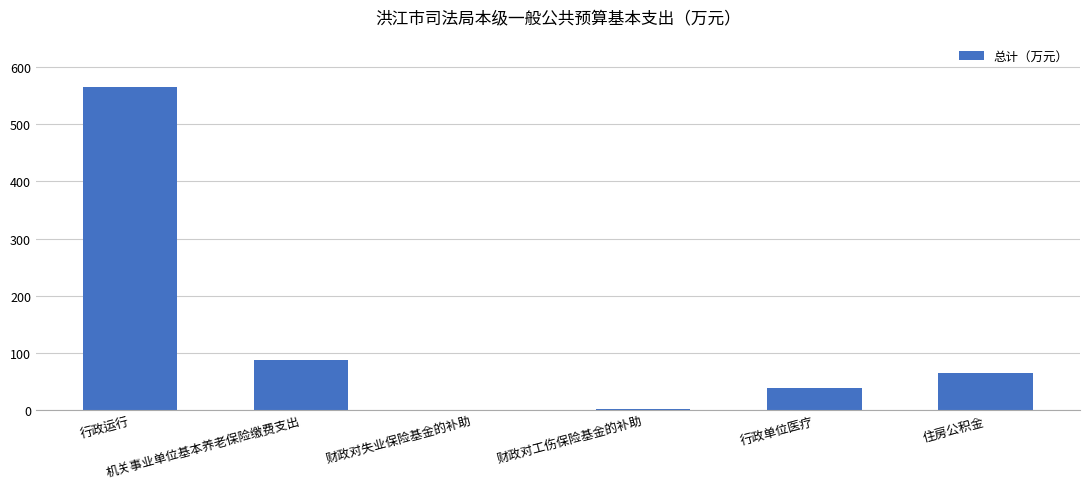

What is the smallest value displayed?

0.5